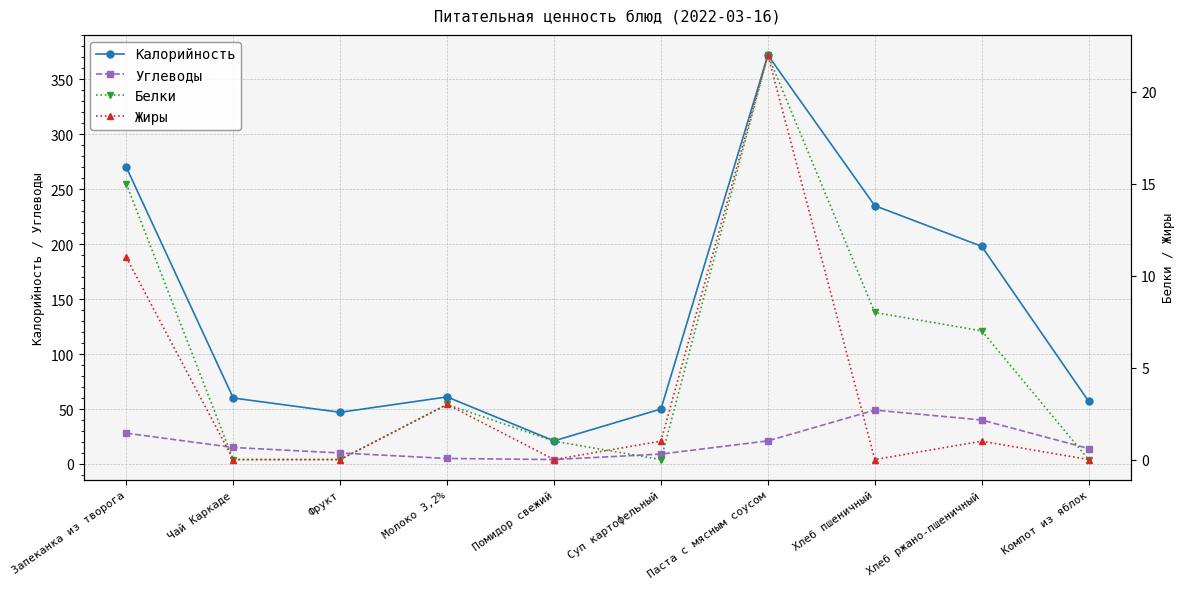

Reading left to right, extract all data points from this chart.

Калорийность: 270	60	47	61	21	50	372	235	198	57
Углеводы: 28	15	10	5	4	9	21	49	40	14
Белки: 15	0	0	3	1	0	22	8	7	0
Жиры: 11	0	0	3	0	1	22	0	1	0